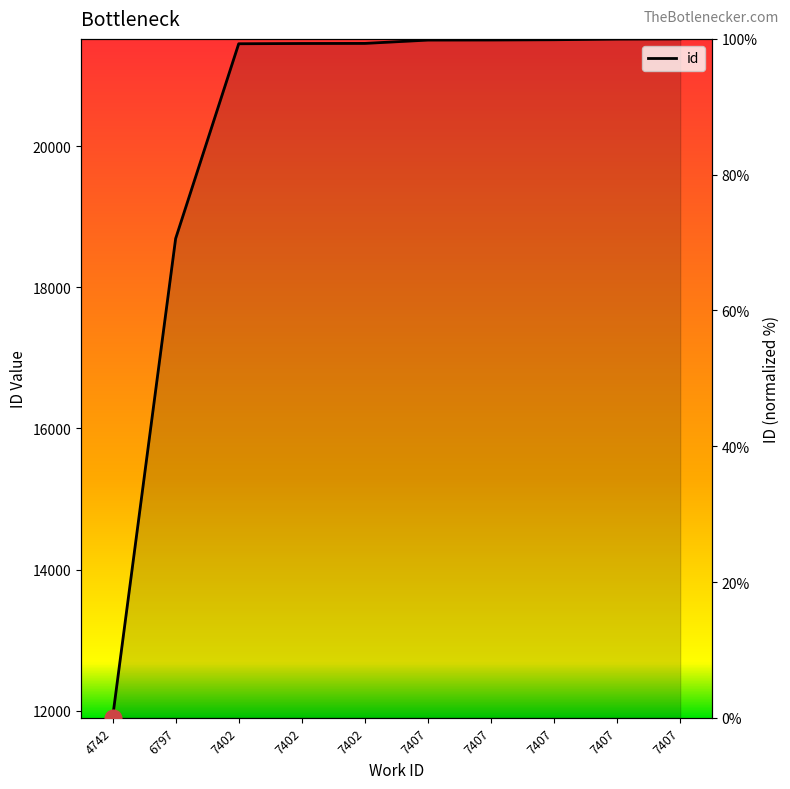

What is the difference between the values at 7402 and 4742?

99.3